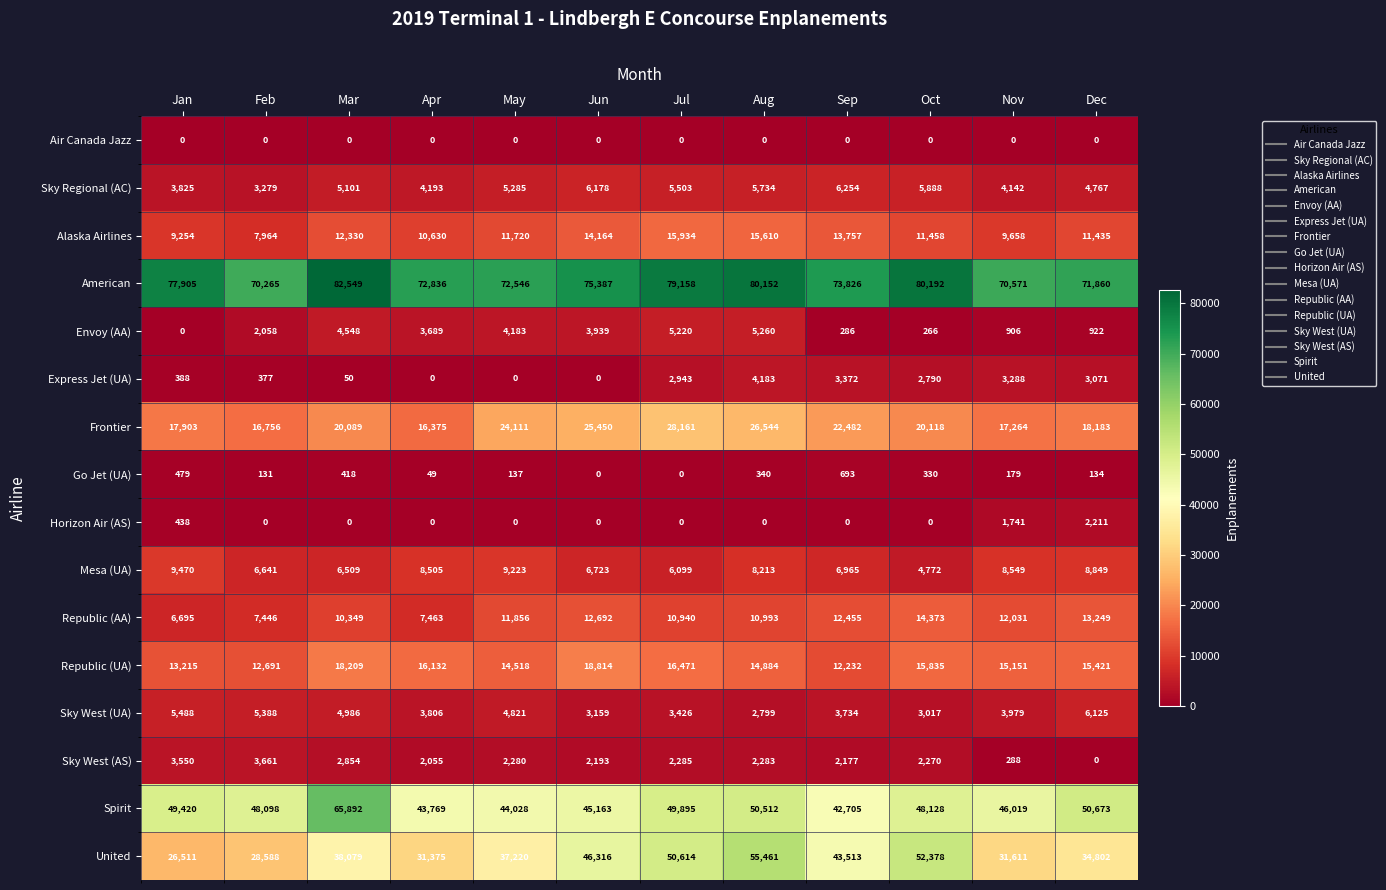

What is the sum of the United values at Aug and Nov?

87072